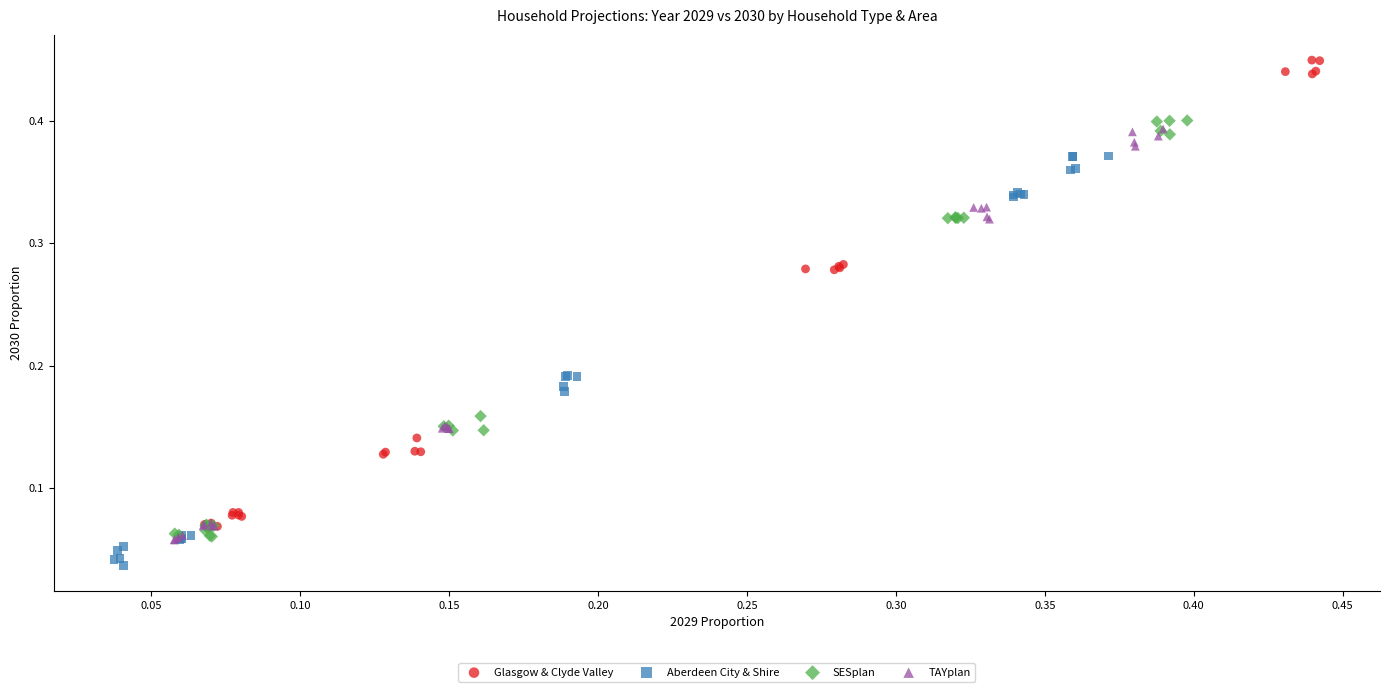

Which series reaches the maximum Y coordinate?

Glasgow & Clyde Valley